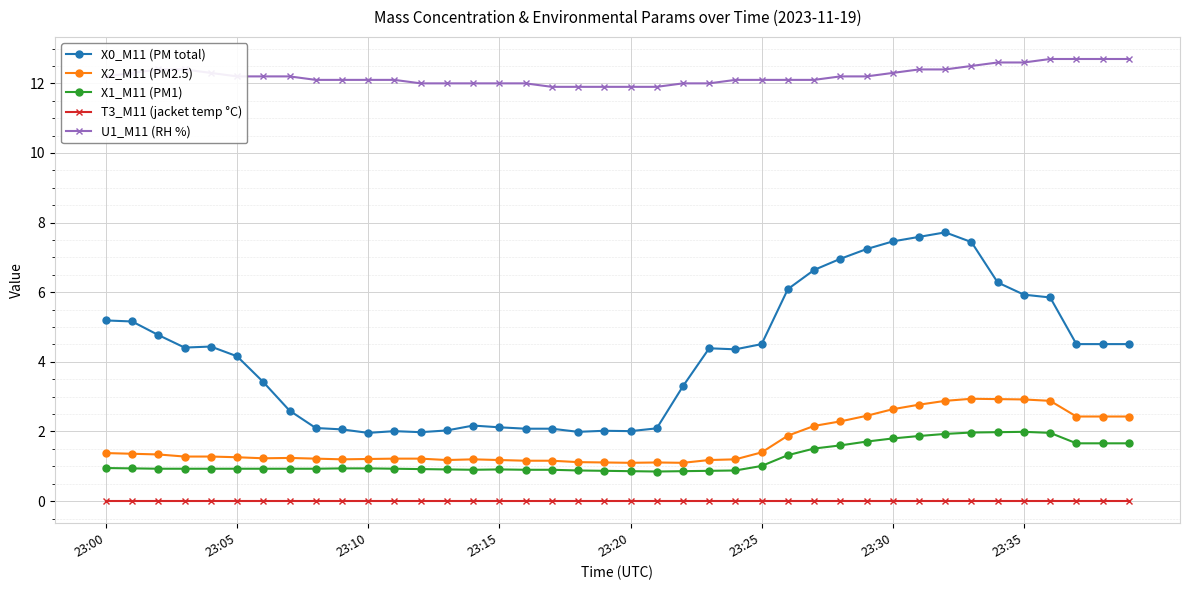

What is the average value of the U1_M11 (RH %) series?

12.2